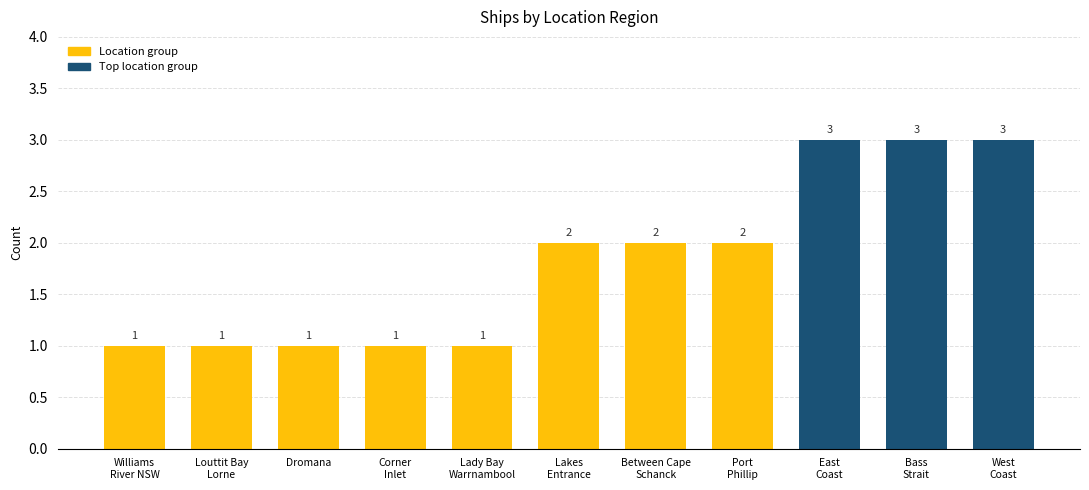

Reading right to left, what are all the values shown in this chart?

West
Coast=3	Bass
Strait=3	East
Coast=3	Port
Phillip=2	Between Cape
Schanck=2	Lakes
Entrance=2	Lady Bay
Warrnambool=1	Corner
Inlet=1	Dromana=1	Louttit Bay
Lorne=1	Williams
River NSW=1